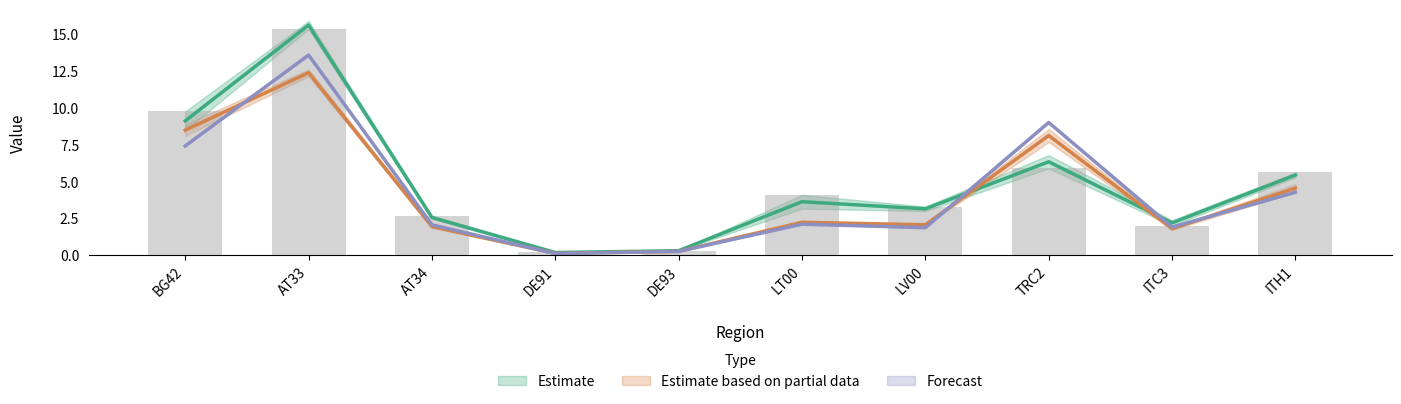

What value does the 2005 series have at DE93?

0.3